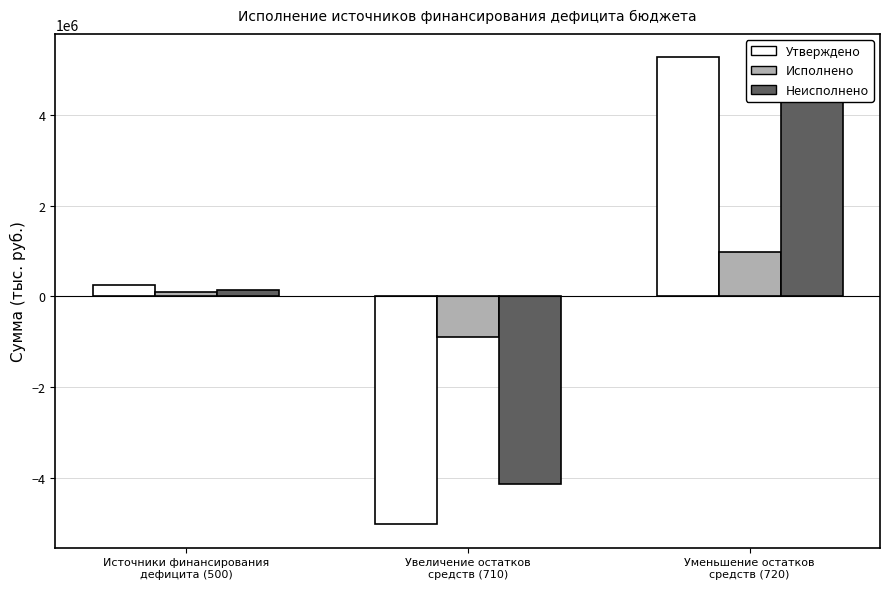

Does the chart contain any negative values?

Yes